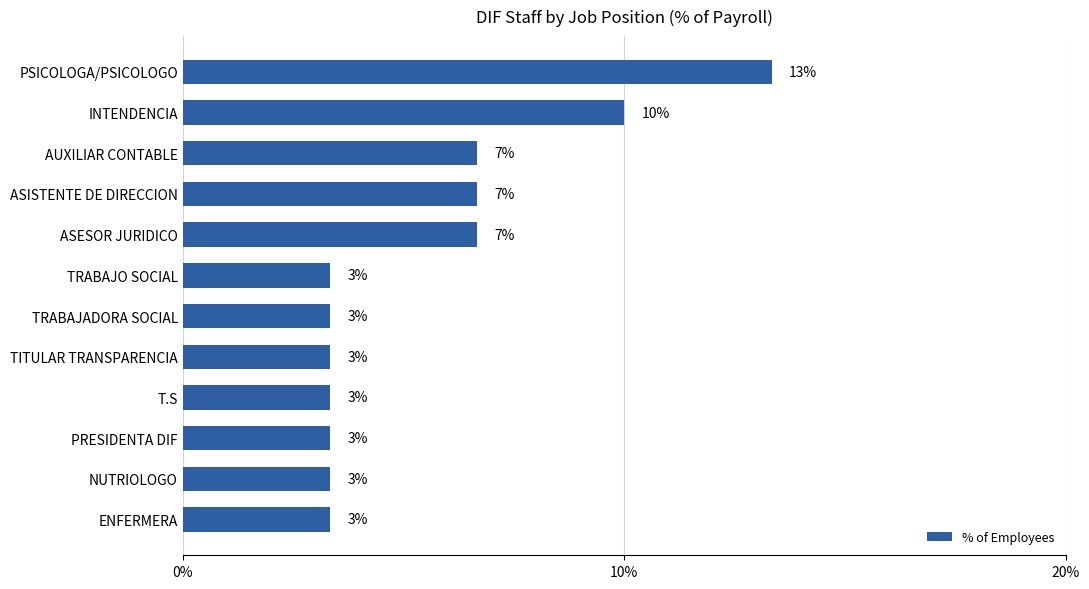

How many bars are there in total?

12